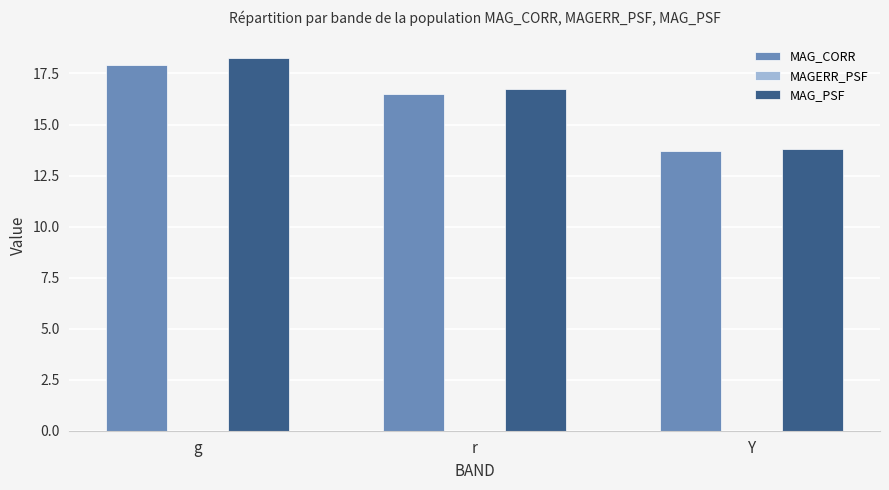

At which label does MAG_CORR reach its peak?

g